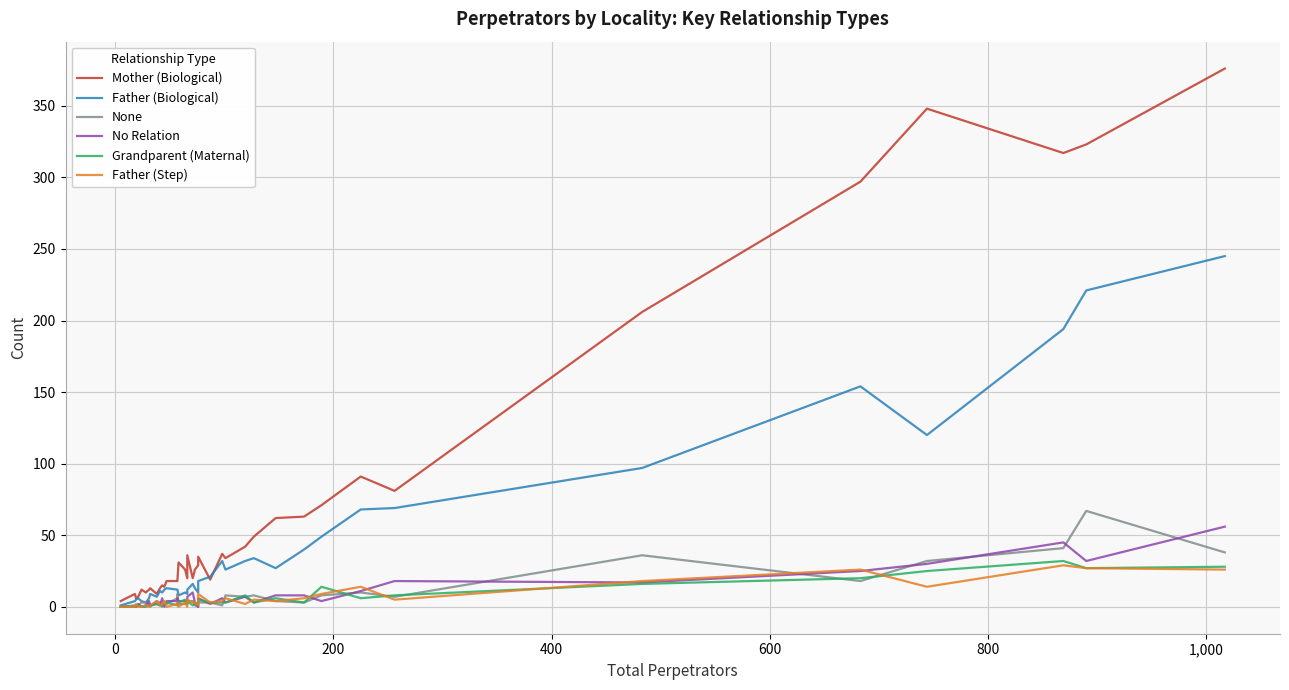

What is the highest value of the Father (Step) series?

29